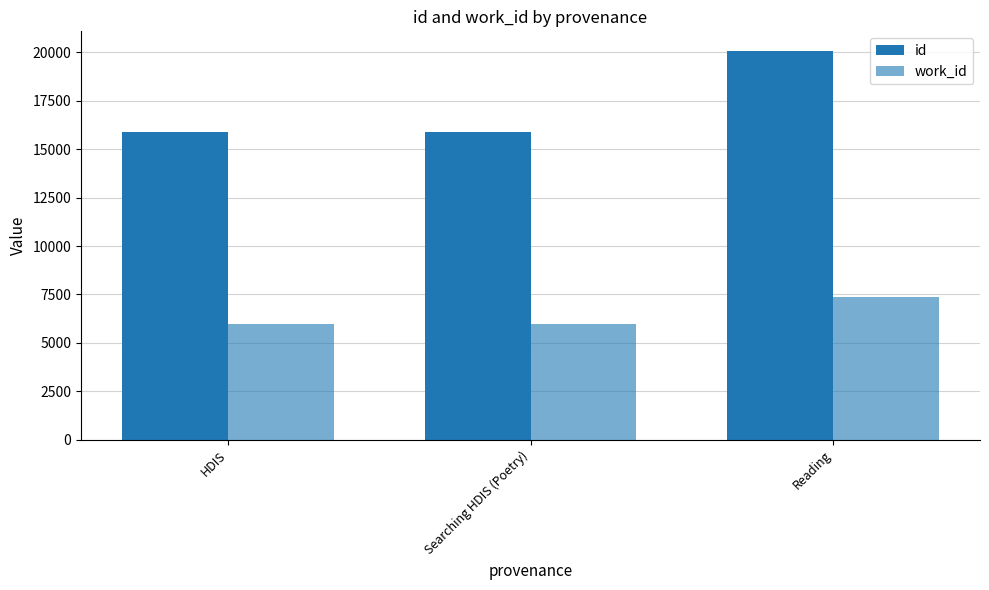

What is the sum of all id values?

51856.5